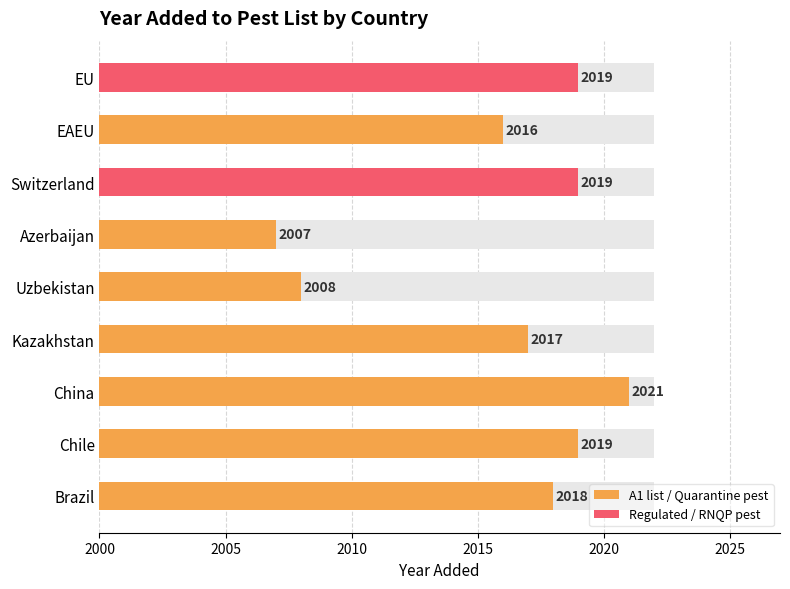

True or false: the data shows 1362 at China.

False